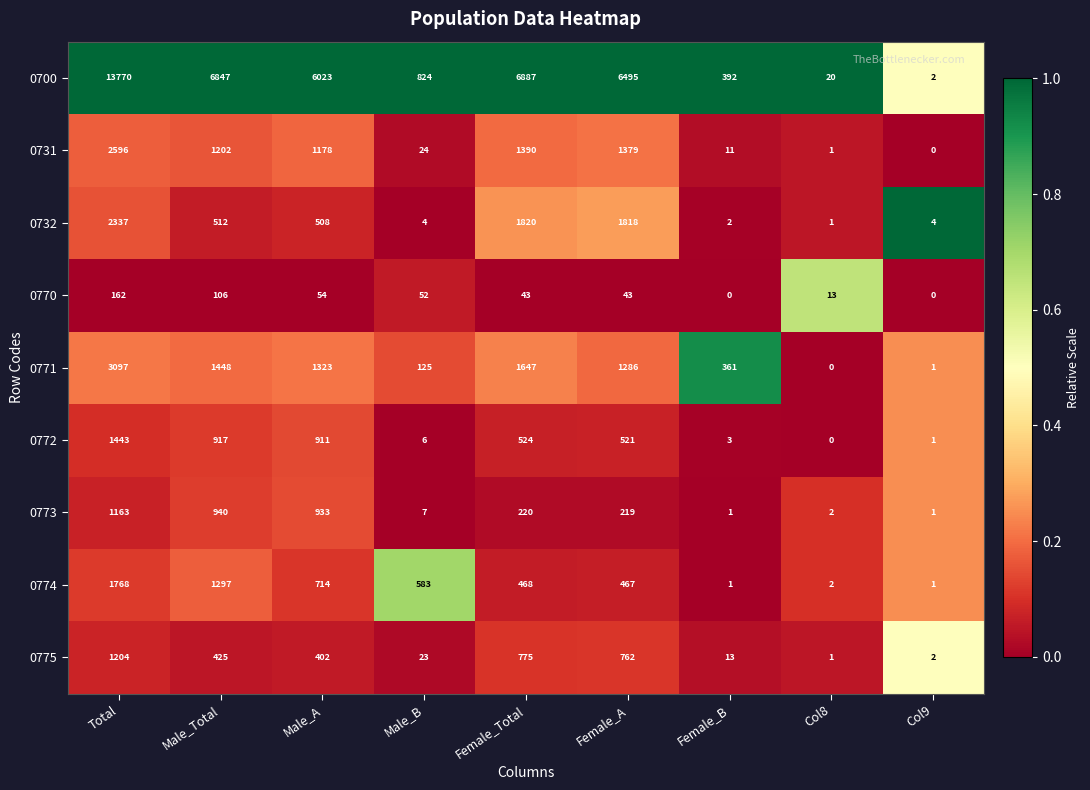

What is the total value across all series at Female_Total?

13774